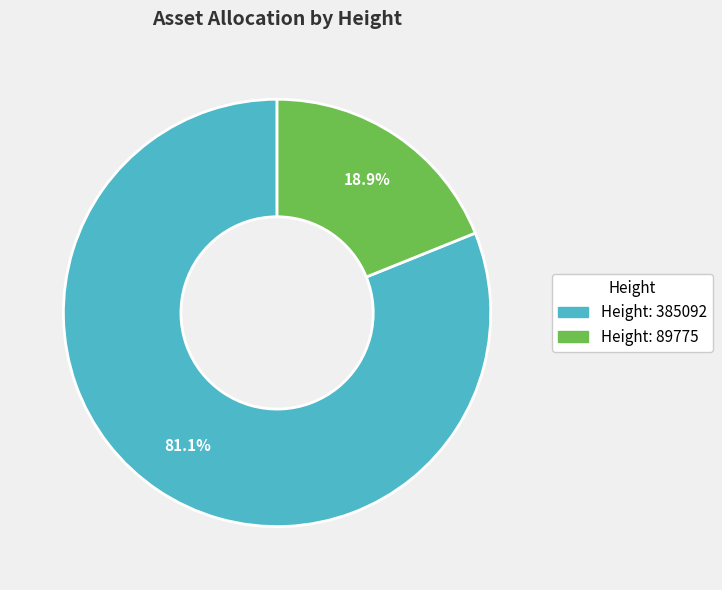

How many slices are in this pie chart?

2